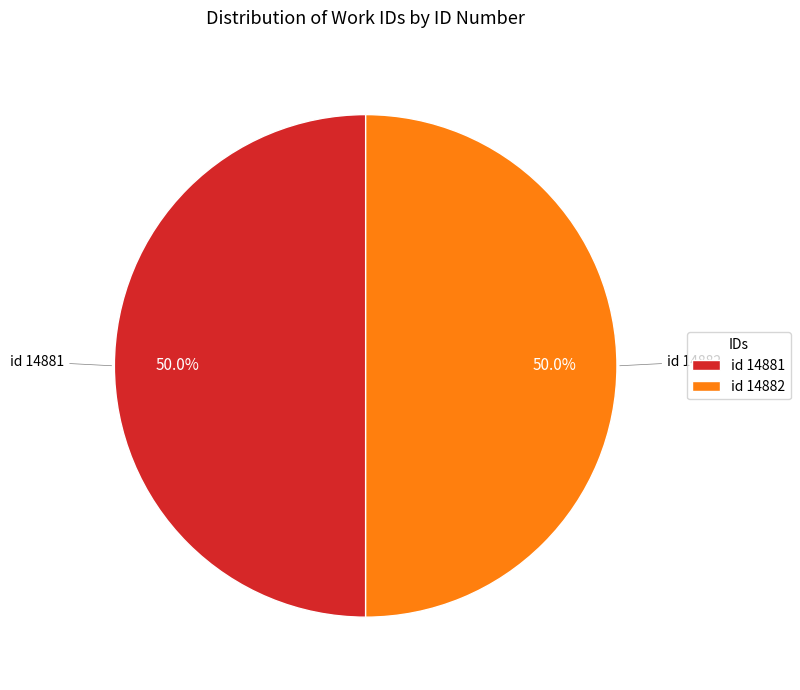

Approximately how many times larger is the value at id 14882 compared to id 14881?

1.0